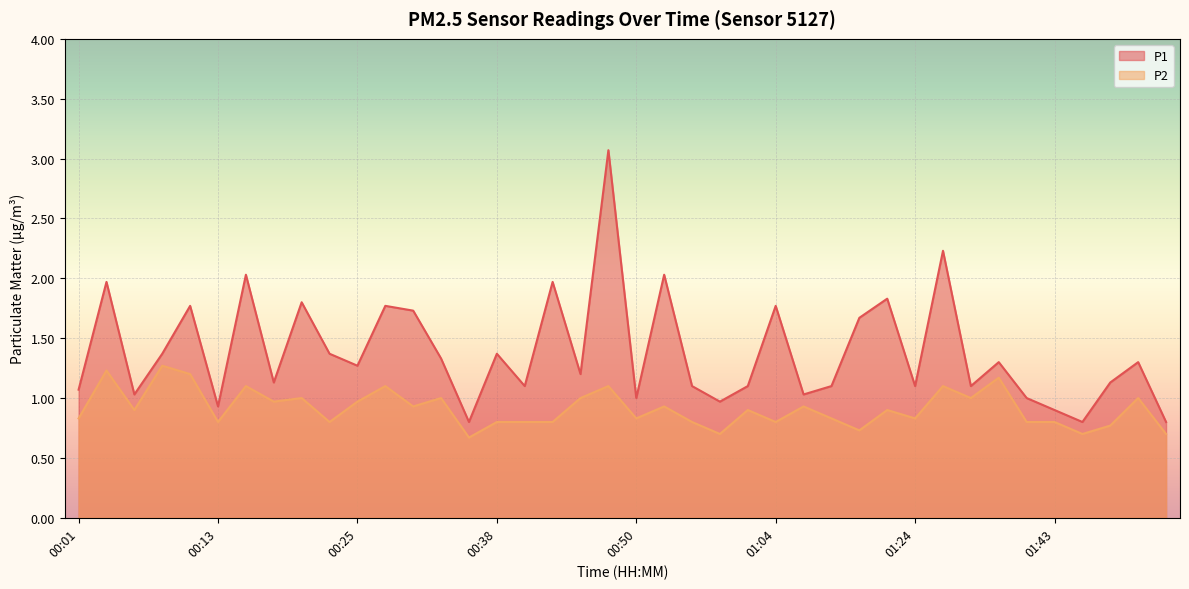

Which label corresponds to the smallest value in the chart?

00:35